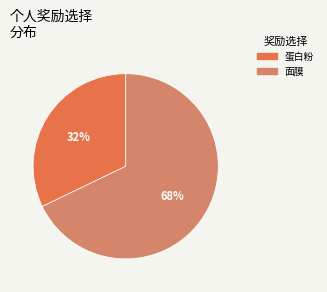

To the nearest percent, what is the average slice percentage?

50%